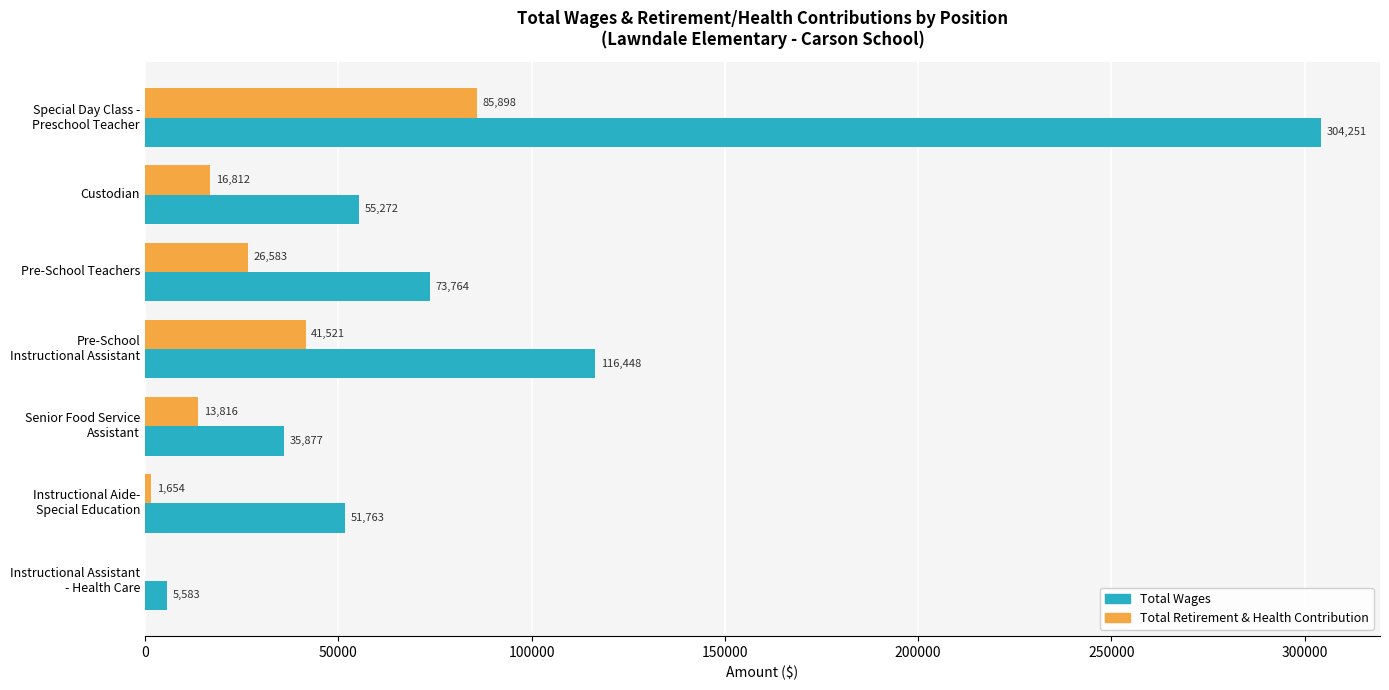

The Total Wages series shows 55272 at Custodian. True or false?

True